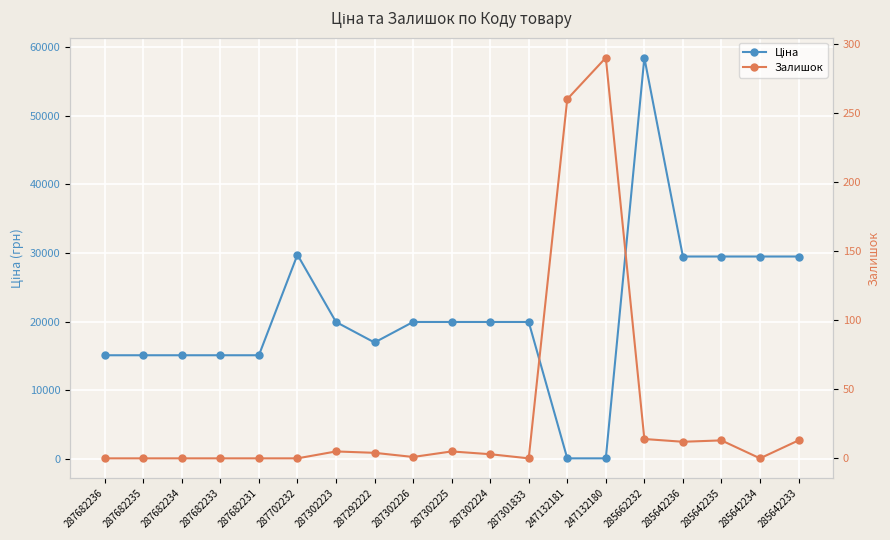

What is the label of the 1st point from the right?

285642233